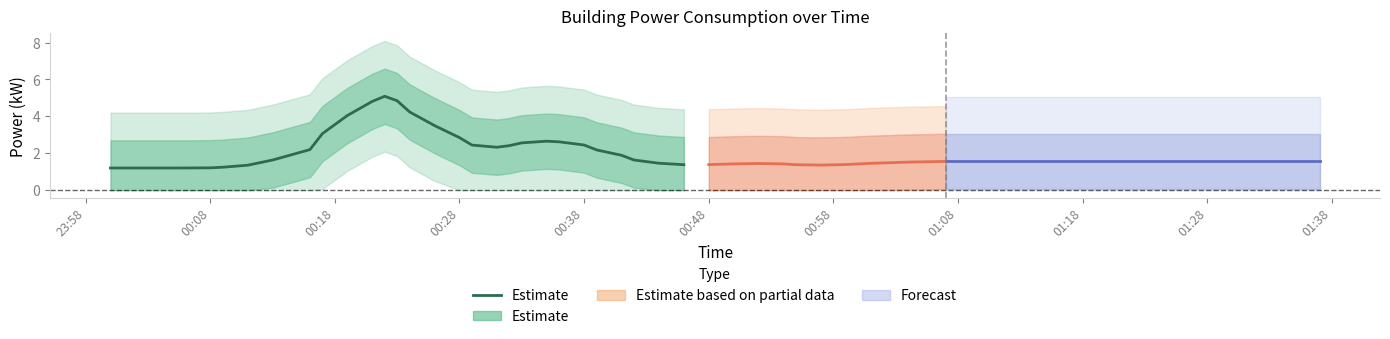

What is the average value?

2.4